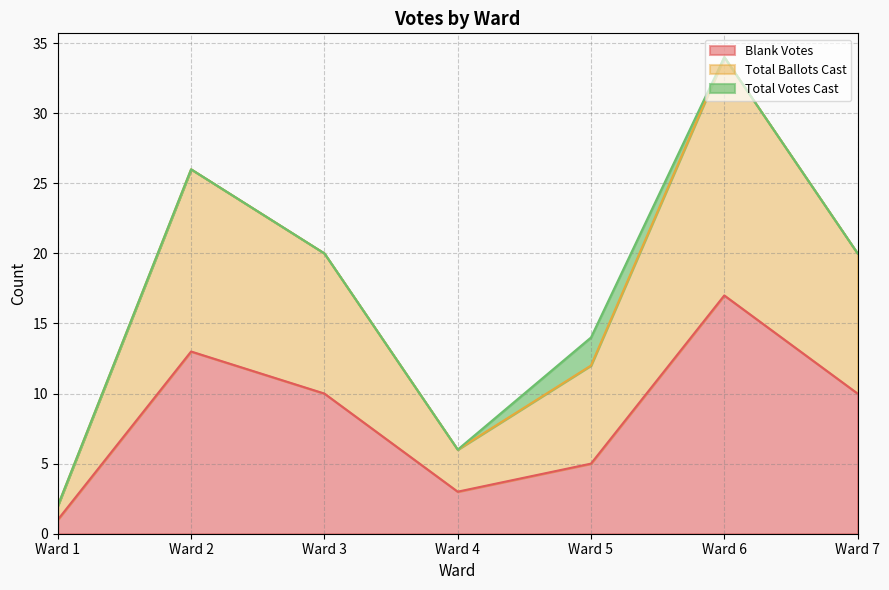

Which category has the lowest value in the Blank Votes series?

Ward 1